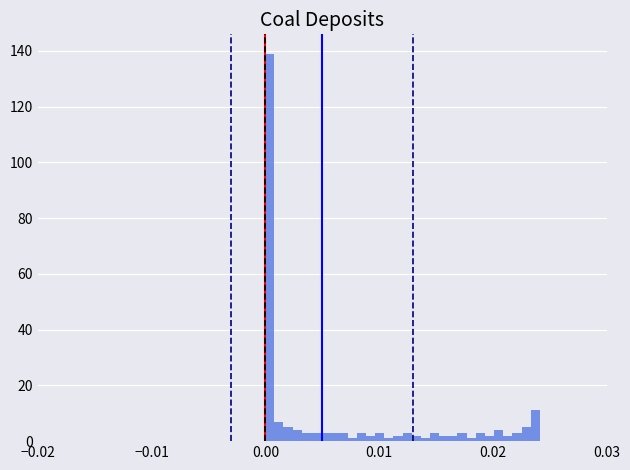

Read against the x-axis, roughly where is the centre of the tallest bar?

0.000